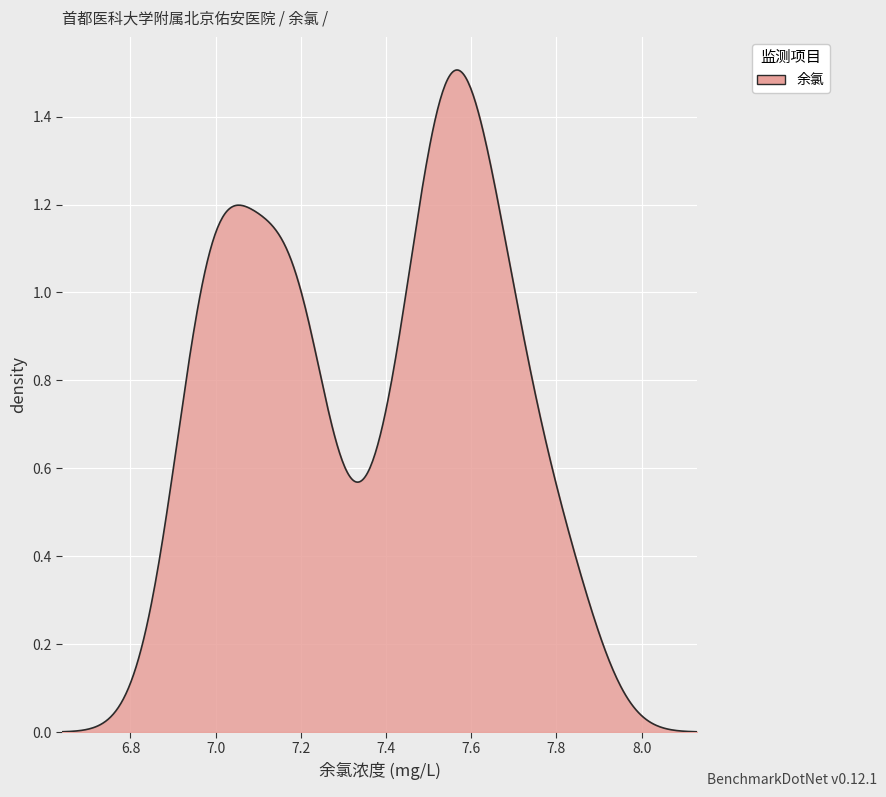

Does the chart have visible grid lines?

Yes